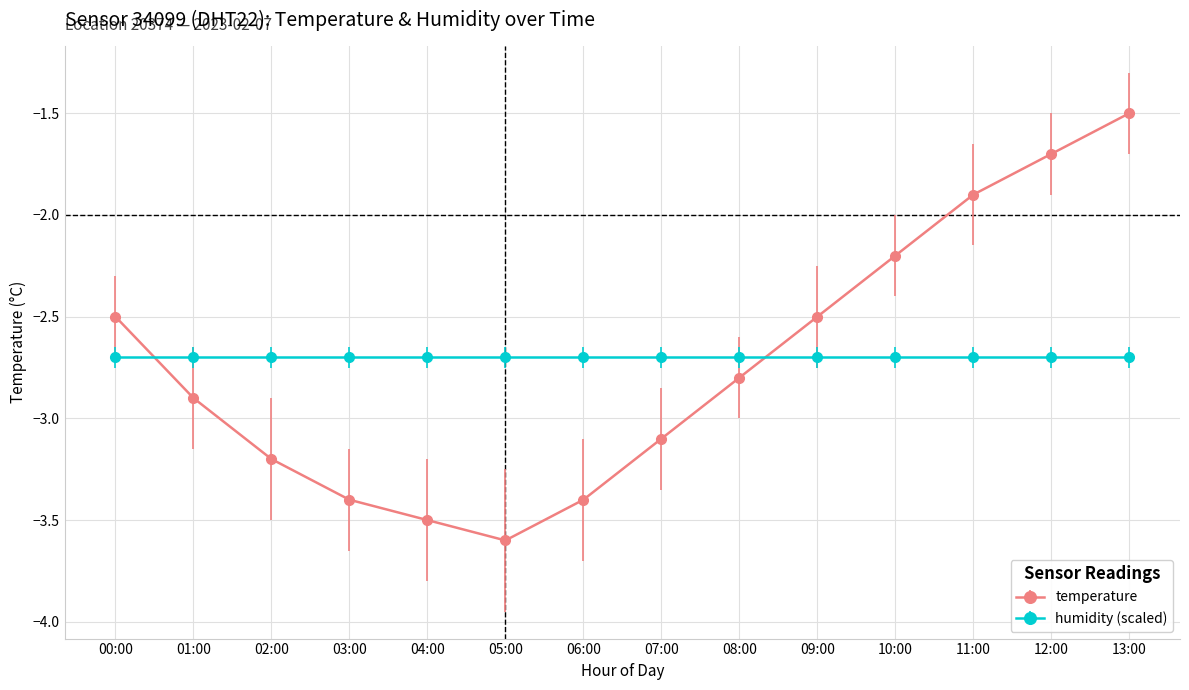

Does the chart display data point markers on the line(s)?

Yes